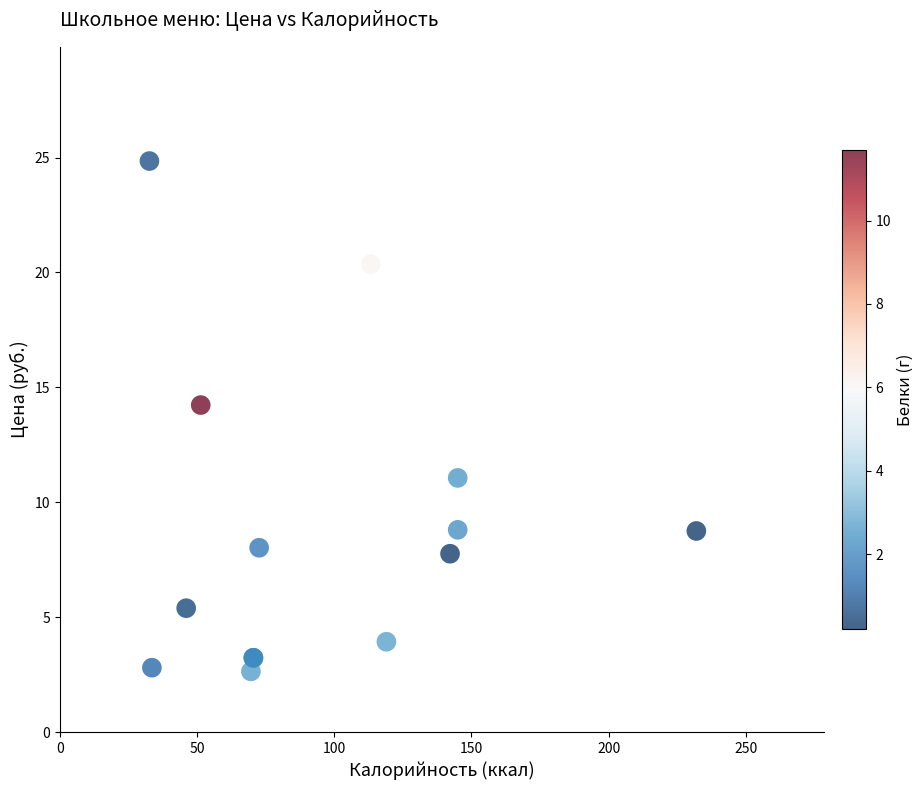

What Y value in the scatter plot is closest to 13?

14.2